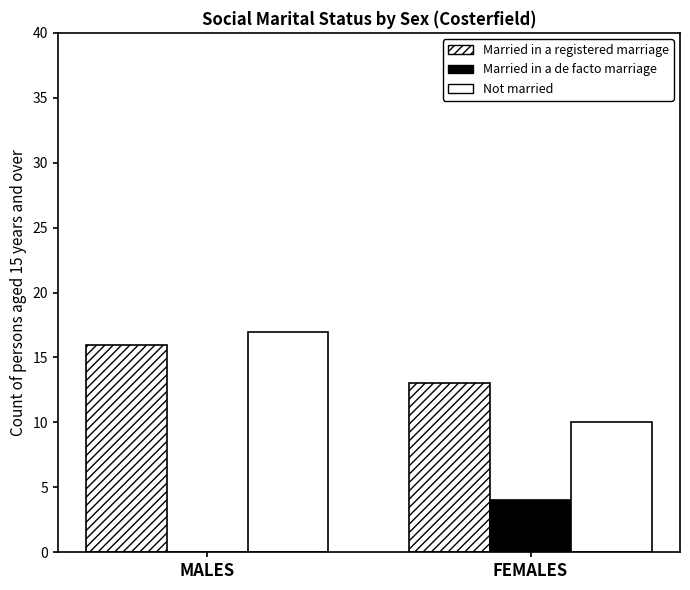

How many distinct data groups are displayed?

3